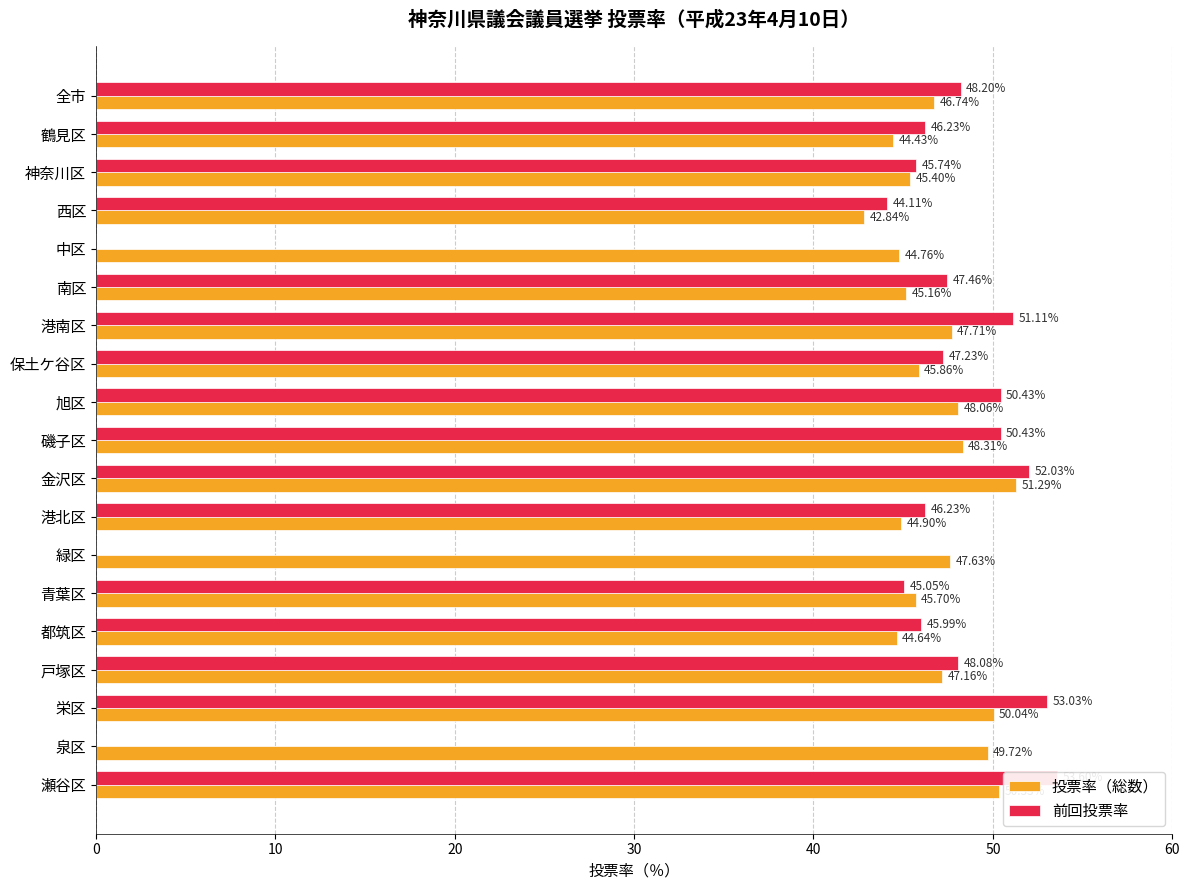

List the series in order of their peak value, lowest first.

投票率（総数）, 前回投票率